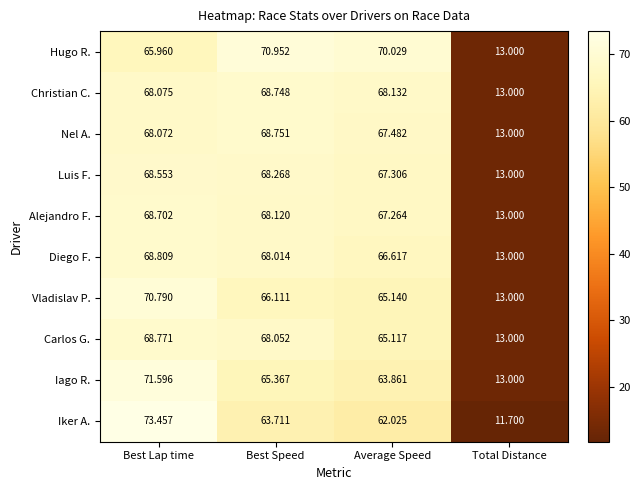

Rank the series by their maximum value, from highest to lowest.

Iker A., Iago R., Hugo R., Vladislav P., Diego F., Carlos G., Nel A., Christian C., Alejandro F., Luis F.